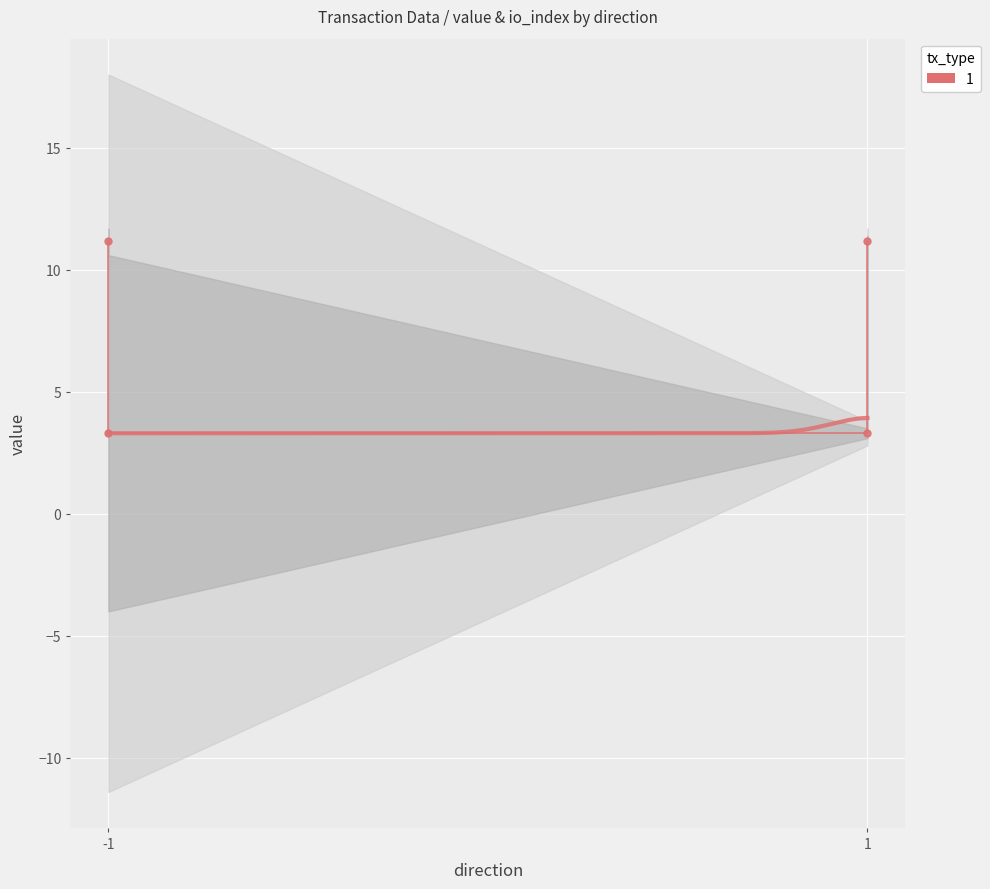

How many values are below 11?

2